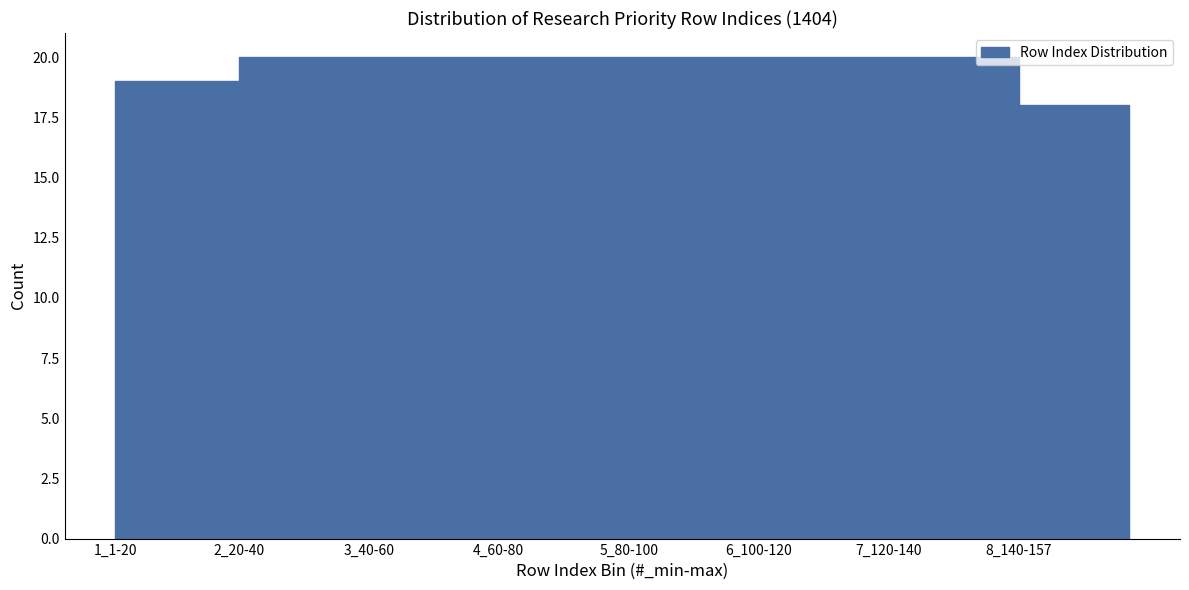

Reading left to right, transcribe all the data shown in this chart.

1_1-20=19	2_20-40=20	3_40-60=20	4_60-80=20	5_80-100=20	6_100-120=20	7_120-140=20	8_140-157=18